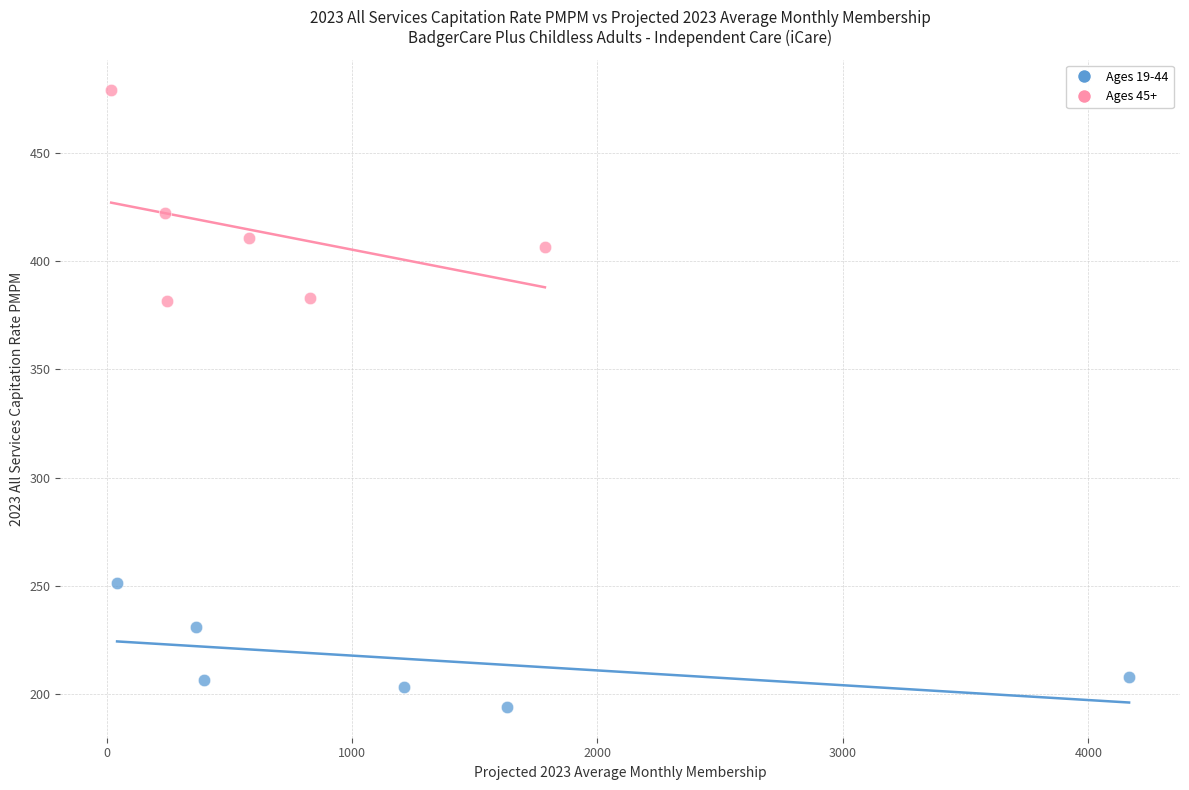

Which series contains the highest Y value?

Ages 45+